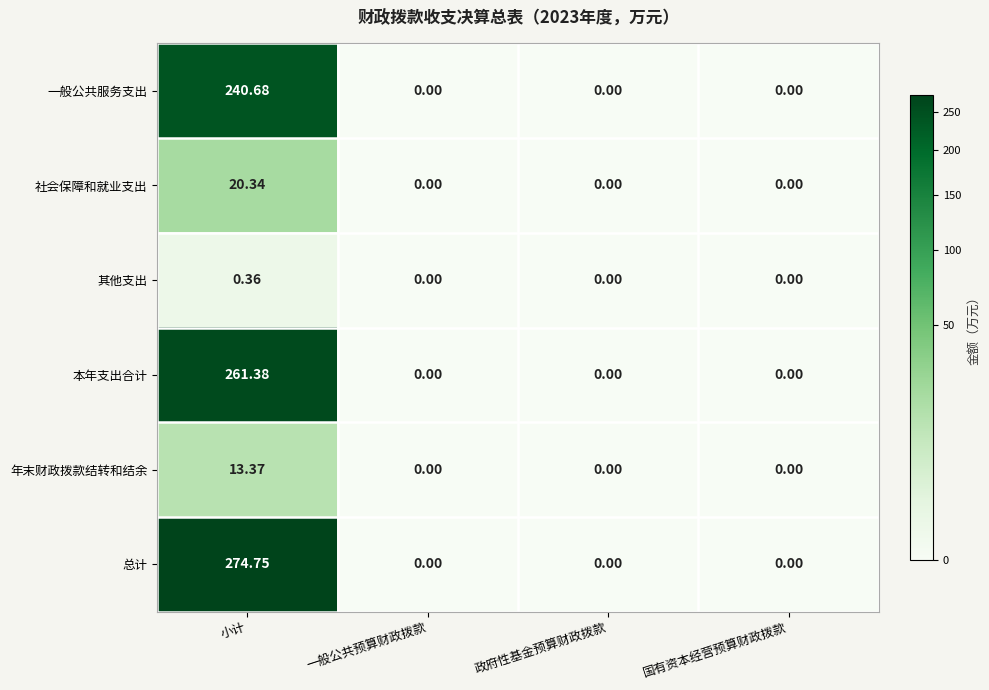

Which series has the largest total across all categories?

总计